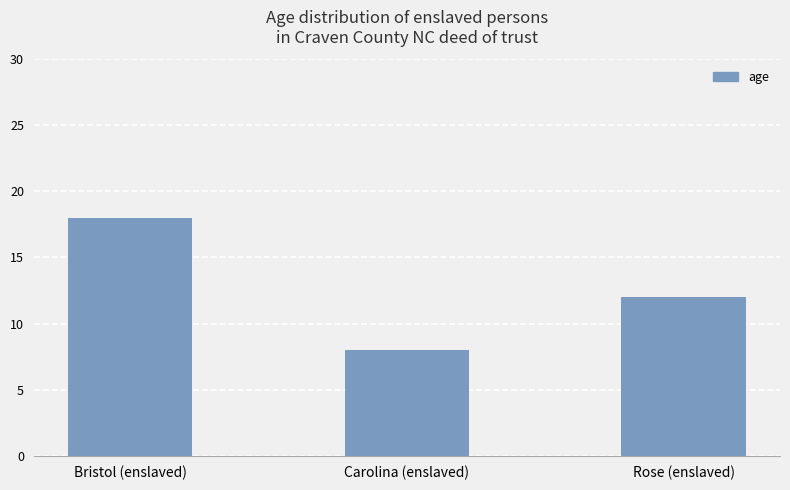

Reading left to right, extract all data points from this chart.

18	8	12